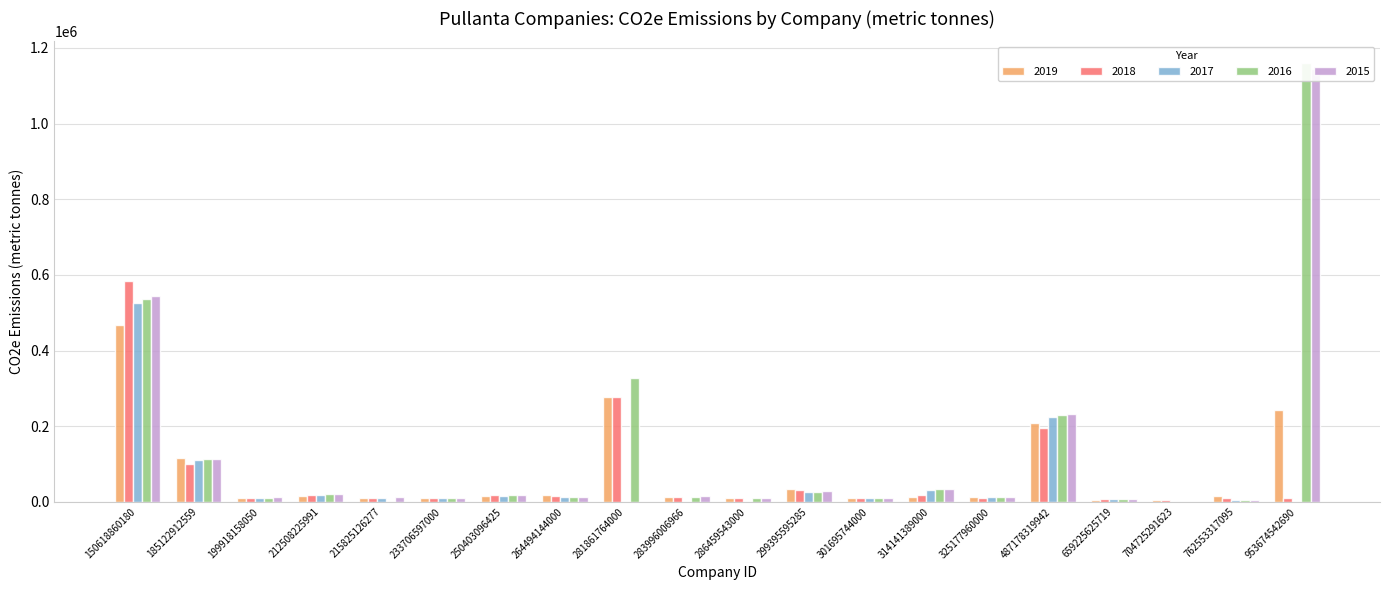

True or false: 2015 has a value of 11106 at 301695744000.

True